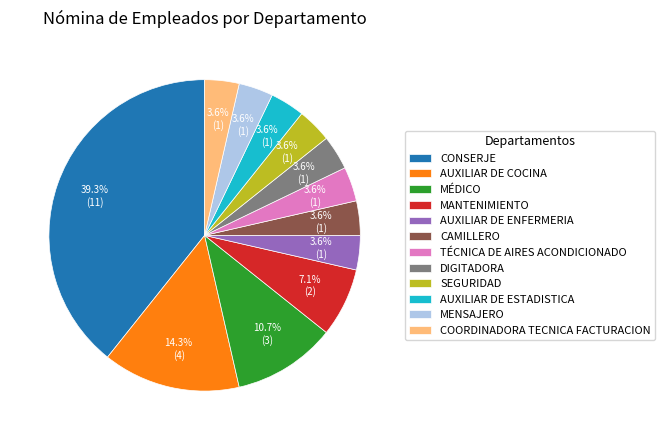

Combined, do DIGITADORA and AUXILIAR DE ESTADISTICA account for over 50%?

No